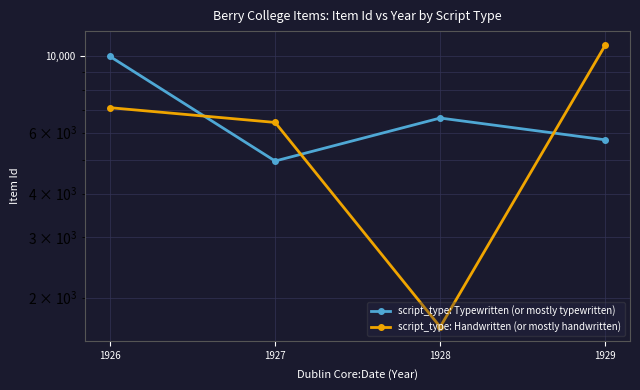

At how many categories does at least one series exceed 5276?

4